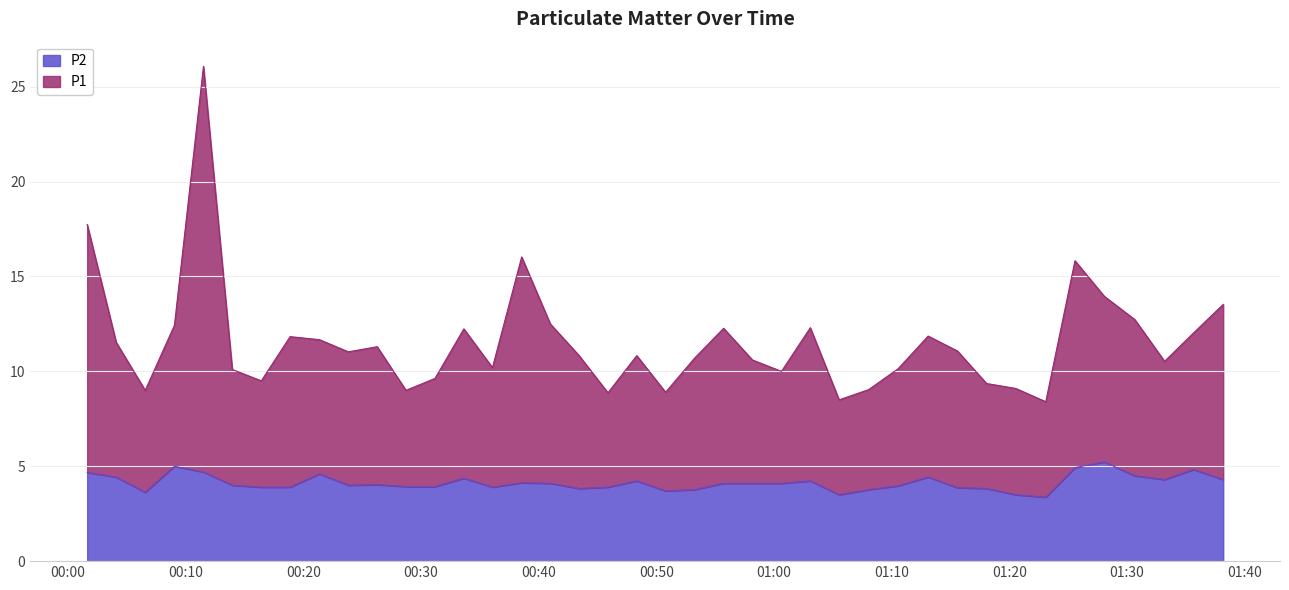

Count the number of categories in the chart.

40